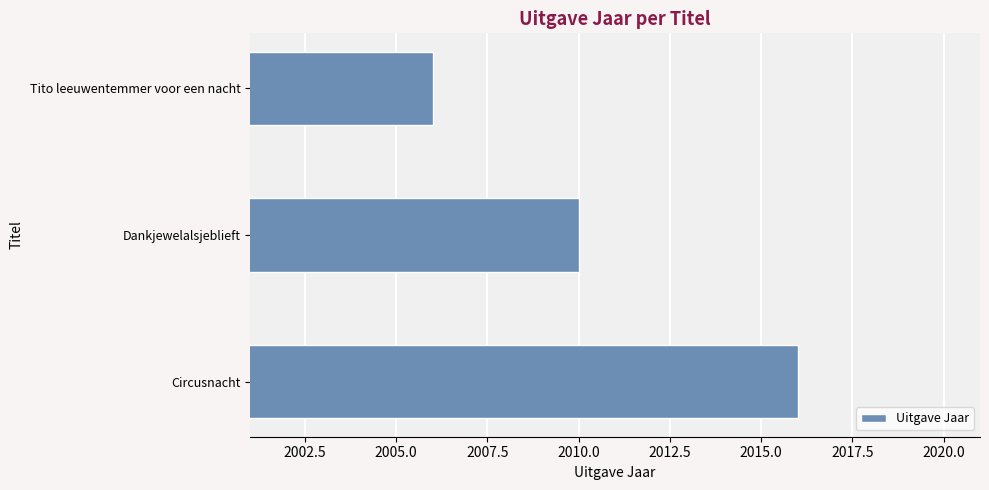

Count the values in the range 2006 to 2016.

3